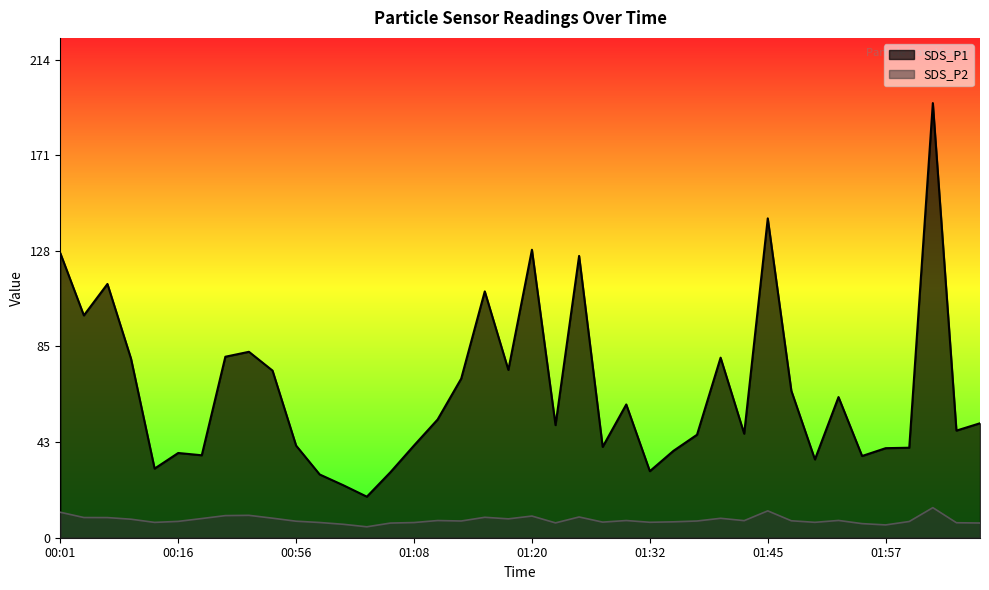

Which series has the largest total across all categories?

SDS_P1